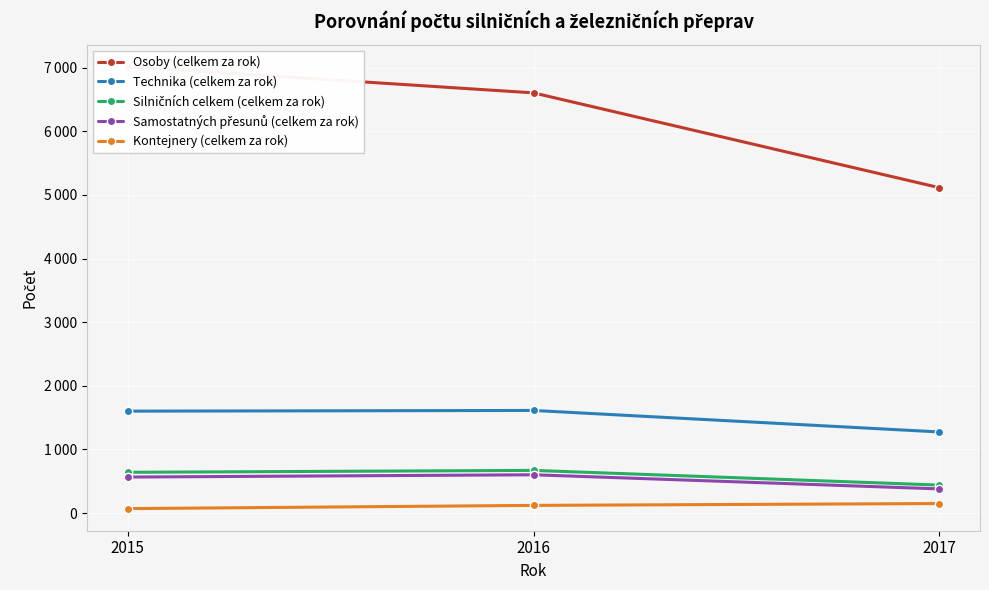

At which label does Kontejnery (celkem za rok) reach its minimum?

2015